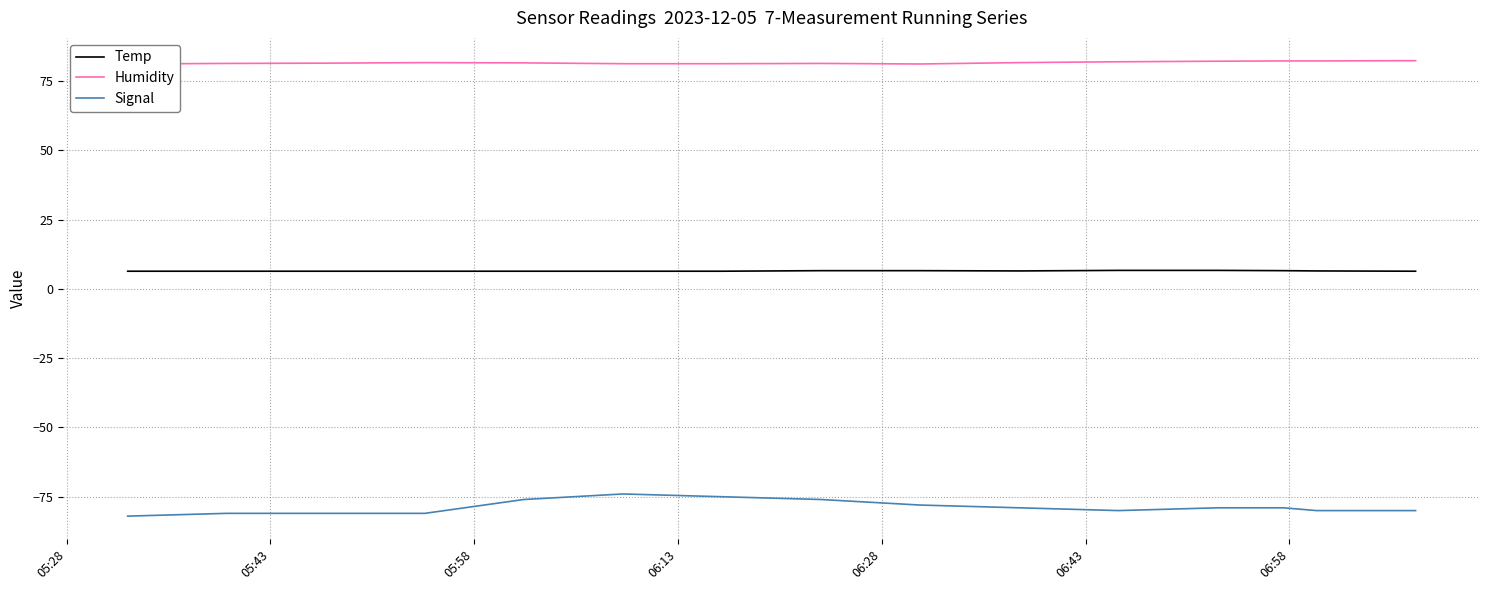

True or false: Humidity and Temp cross at least once.

False